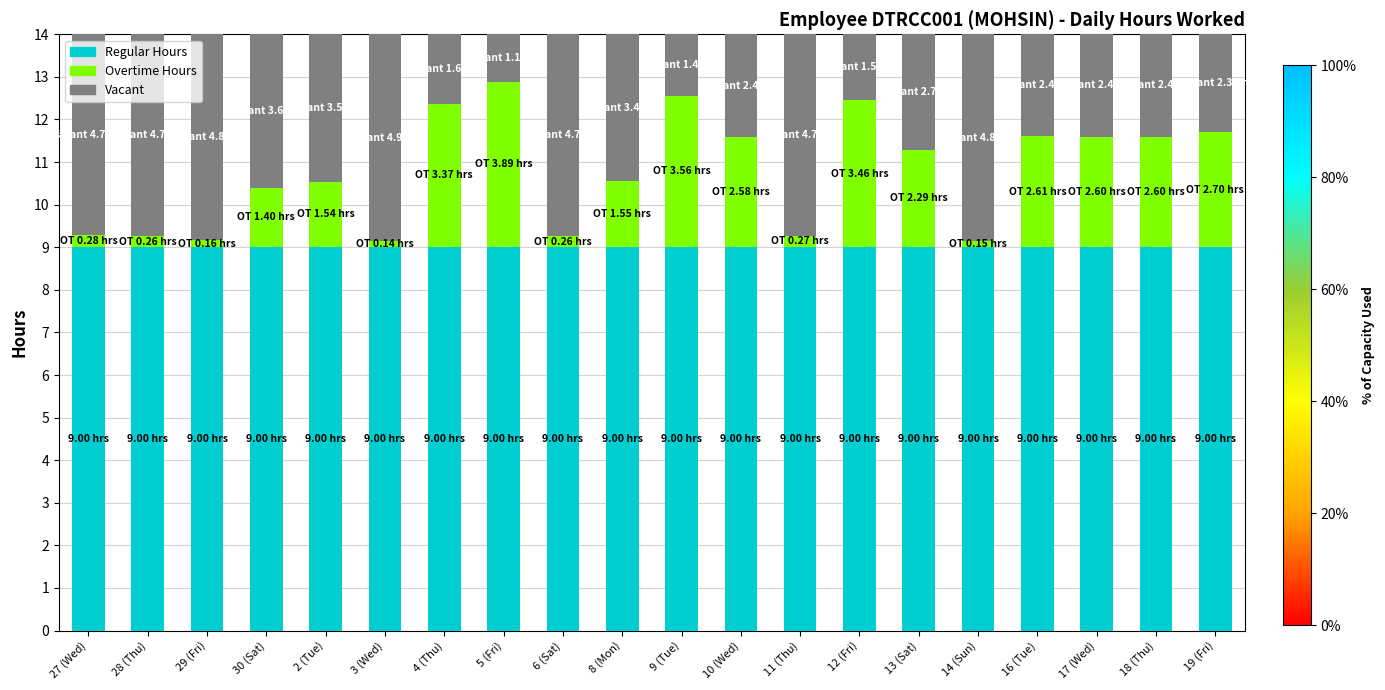

What is the sum of all Regular Hours values?

180.0